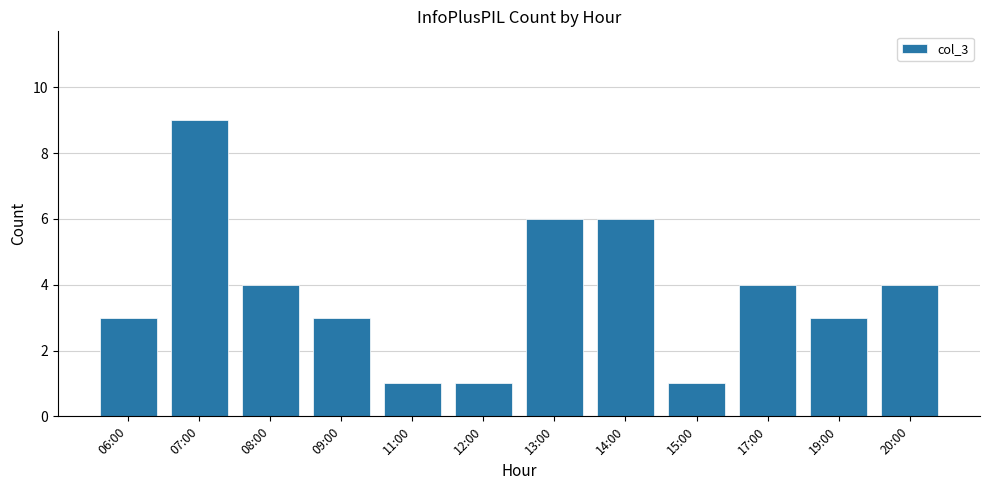

Which label corresponds to the largest value in the chart?

07:00